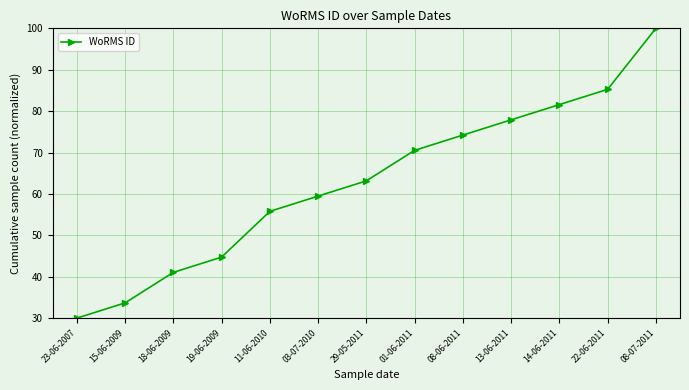

What is the change in value from 23-06-2007 to 18-06-2009?

+11.1